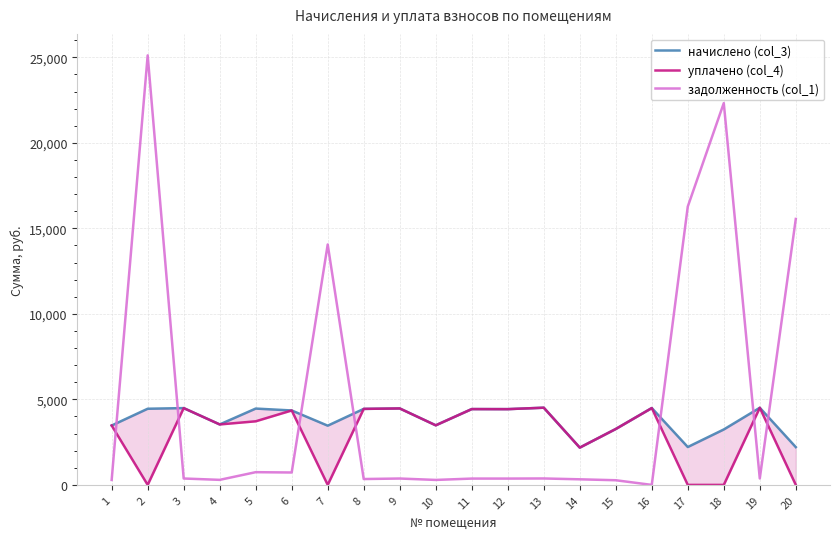

How many data points in начислено (col_3) are less than 4430?

10